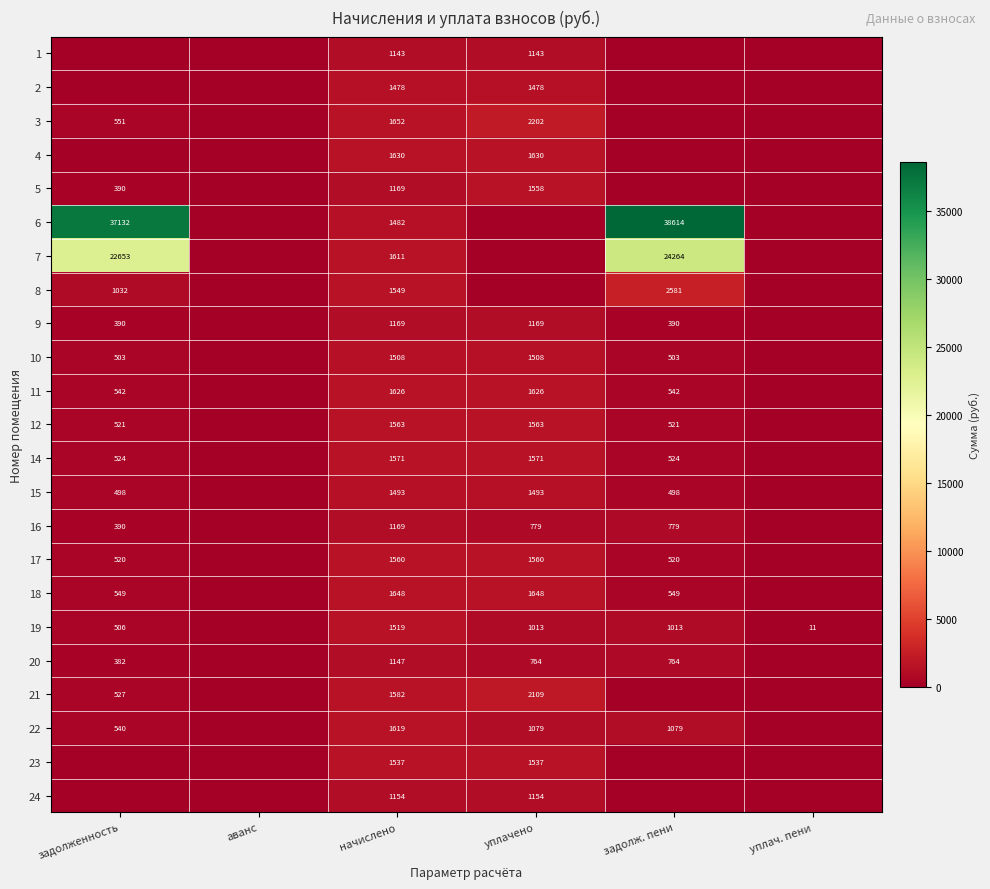

What is the greatest value displayed?

38614.2